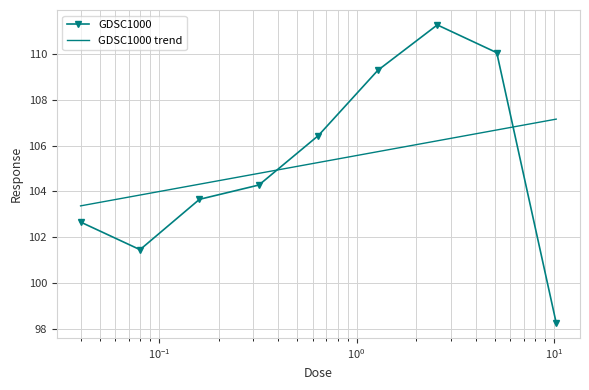

Which series has the largest range (max minus min)?

GDSC1000